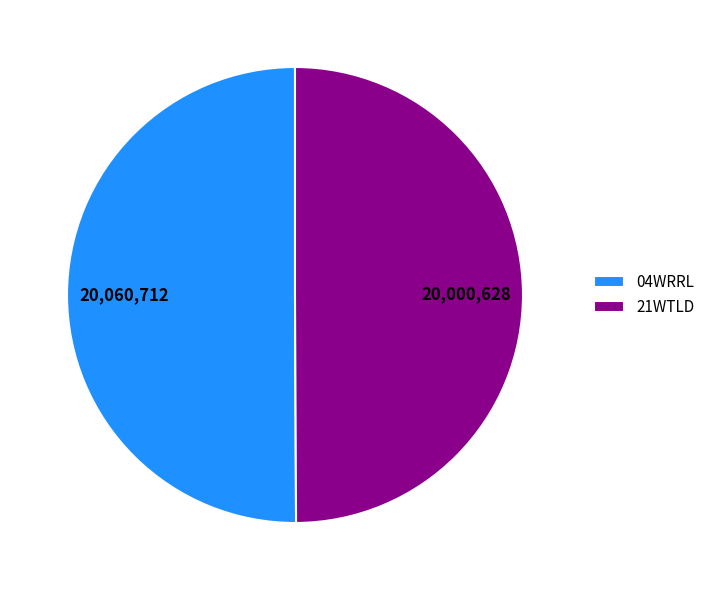

How many slices are in this pie chart?

2